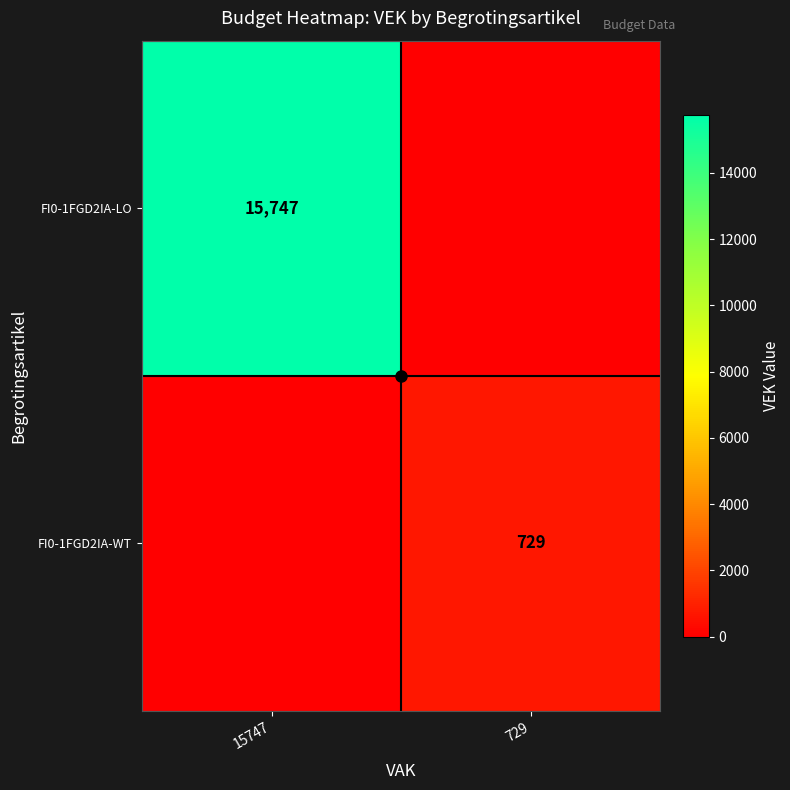

What is the difference between the FI0-1FGD2IA-LO values at 15747 and 729?

15747